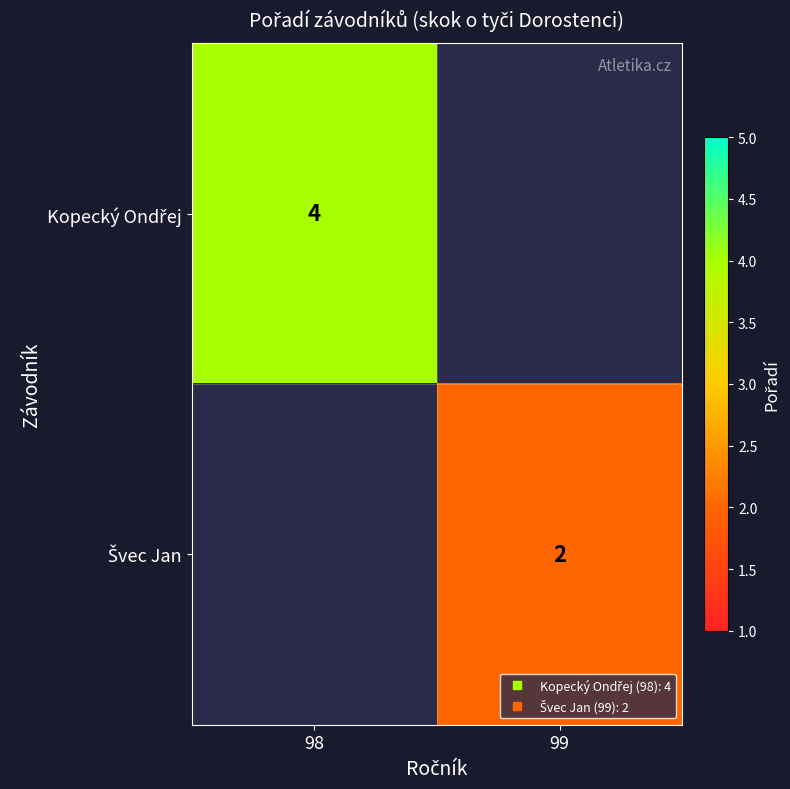

List the series in order of their overall mean, highest first.

Kopecký Ondřej, Švec Jan